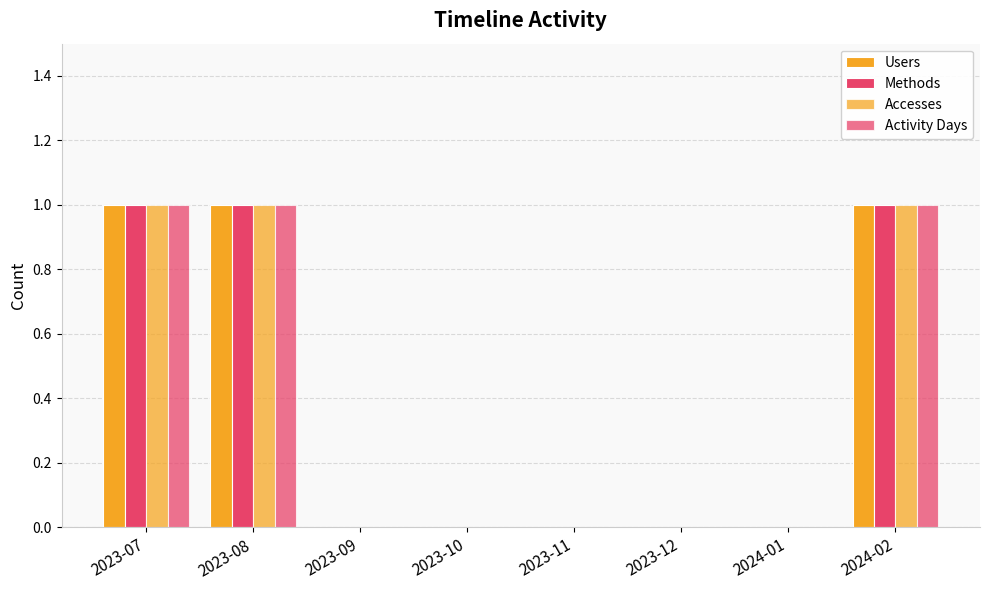

How many series are shown in this chart?

4